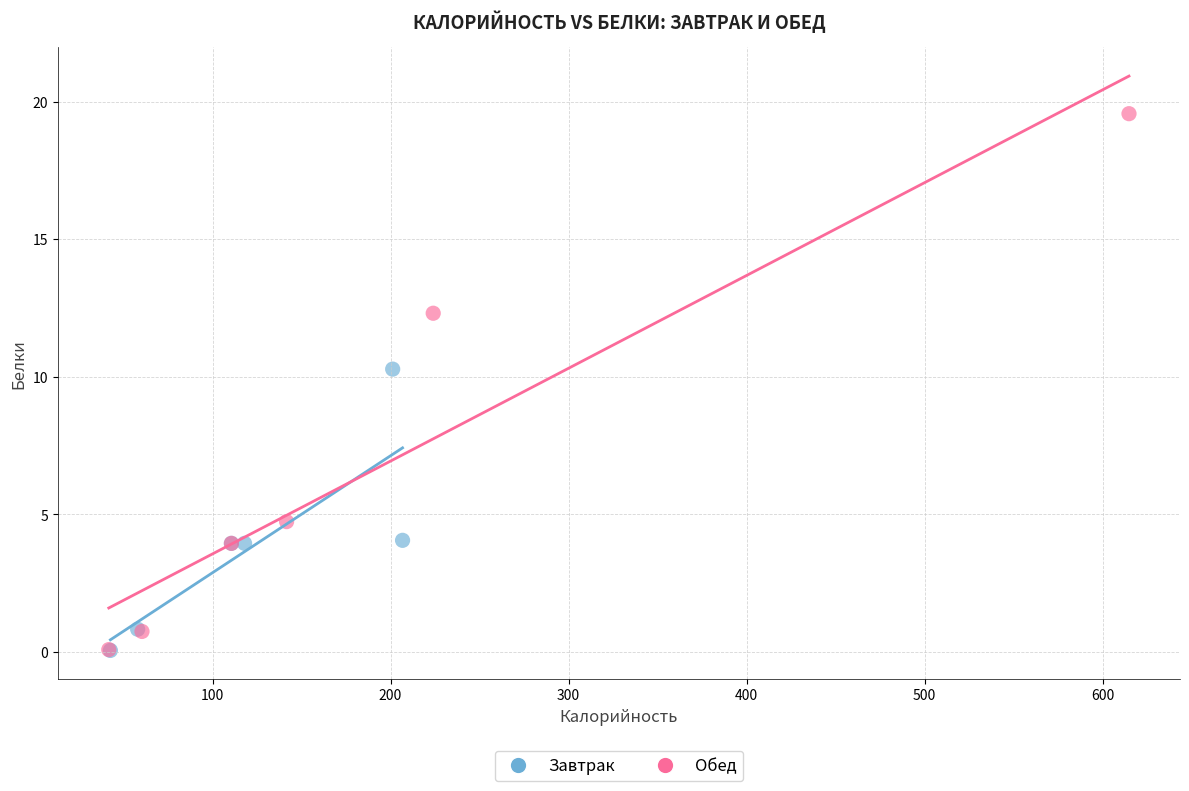

Which series has the widest spread of Y values?

Обед